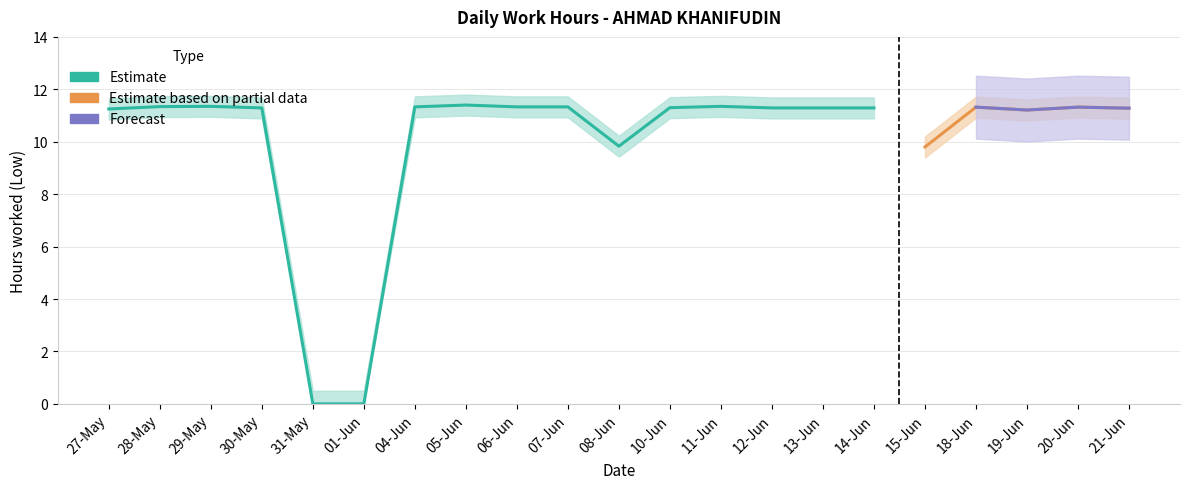

Between 20-Jun and 10-Jun, which is larger?

20-Jun